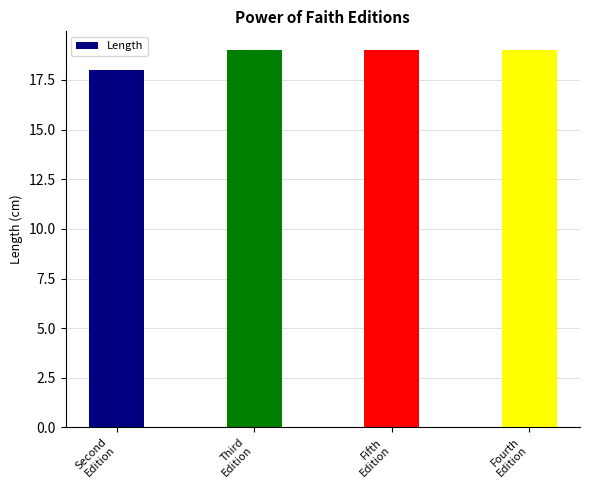

The chart shows a value of 5 at Third
Edition. True or false?

False